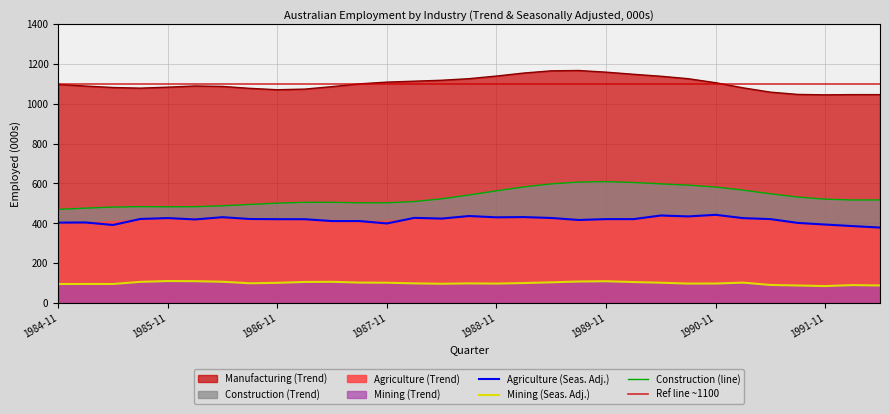

The Mining (Seas. Adj.) series shows 147.8 at 1985-11. True or false?

False